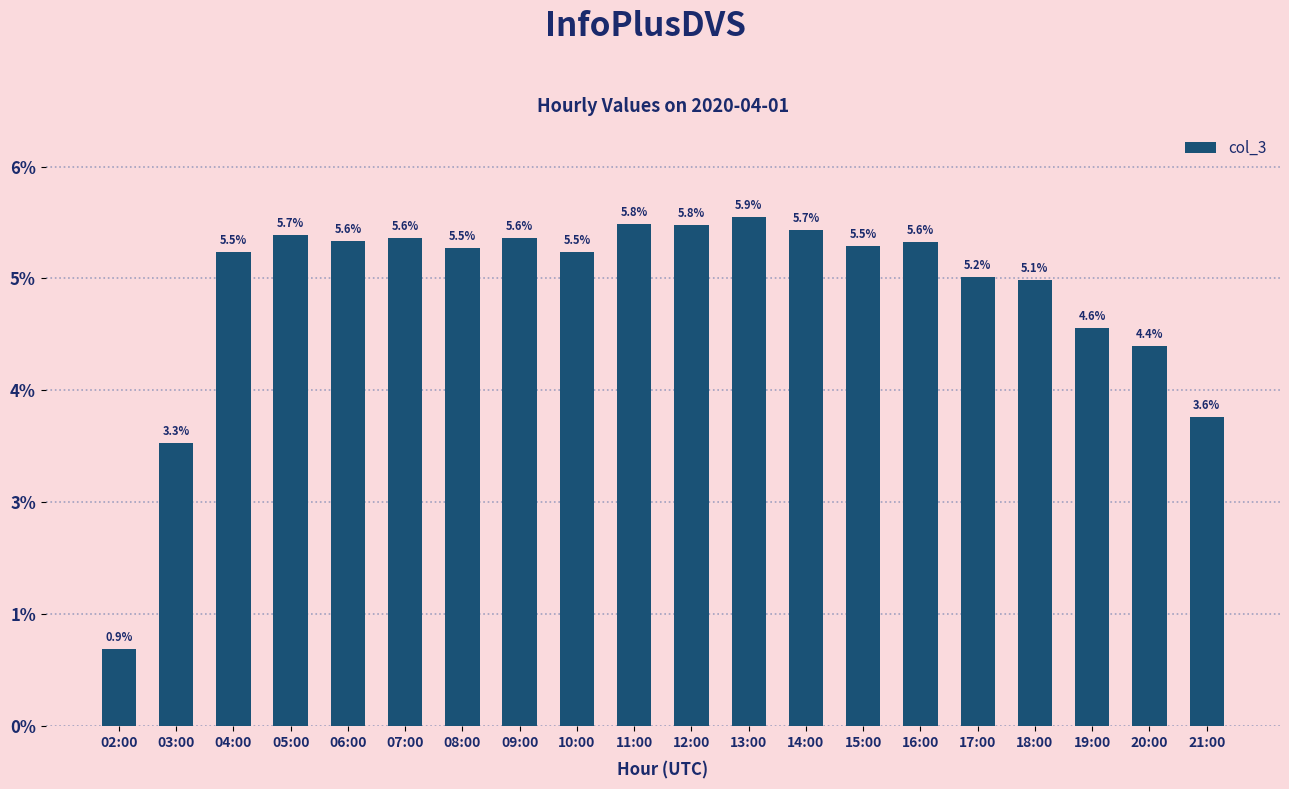

What is the label of the 15th bar from the right?

07:00